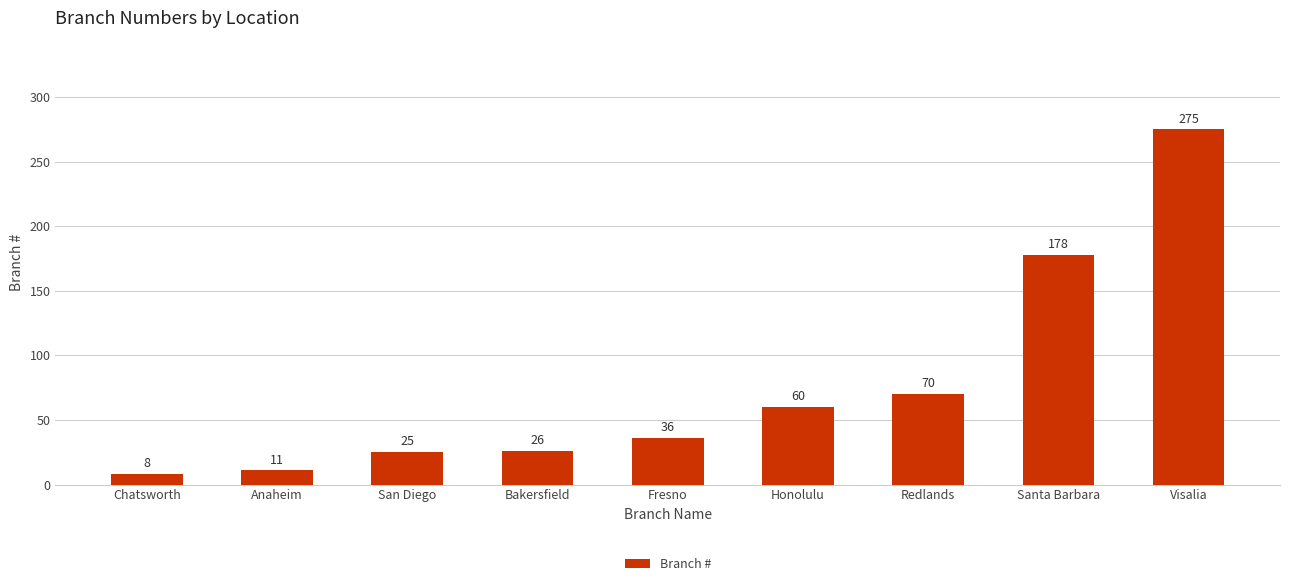

The chart shows a value of 59 at Visalia. True or false?

False